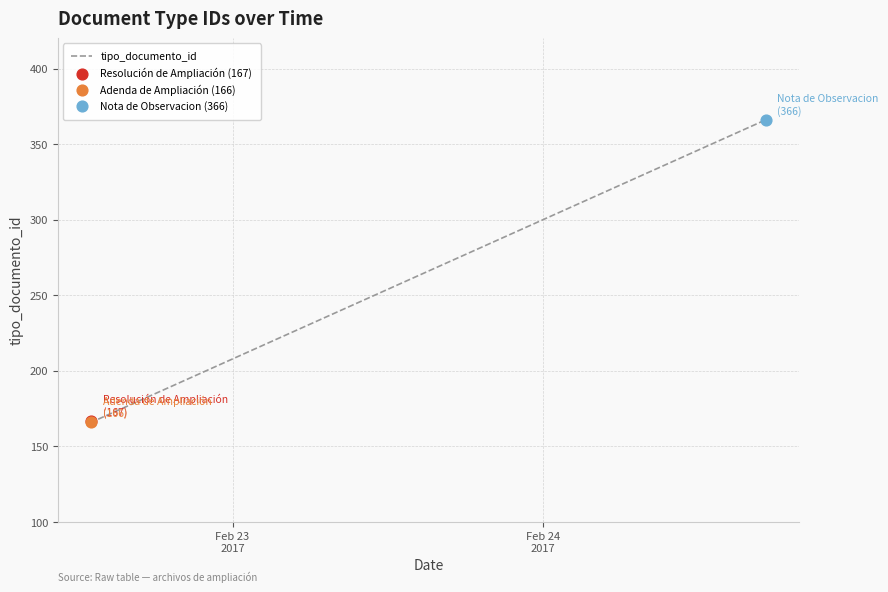

What is the maximum value shown in the chart?

366